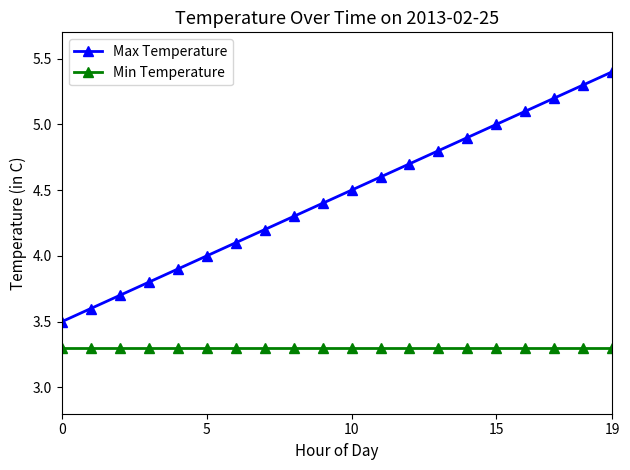

True or false: Min Temperature and Max Temperature cross at least once.

False